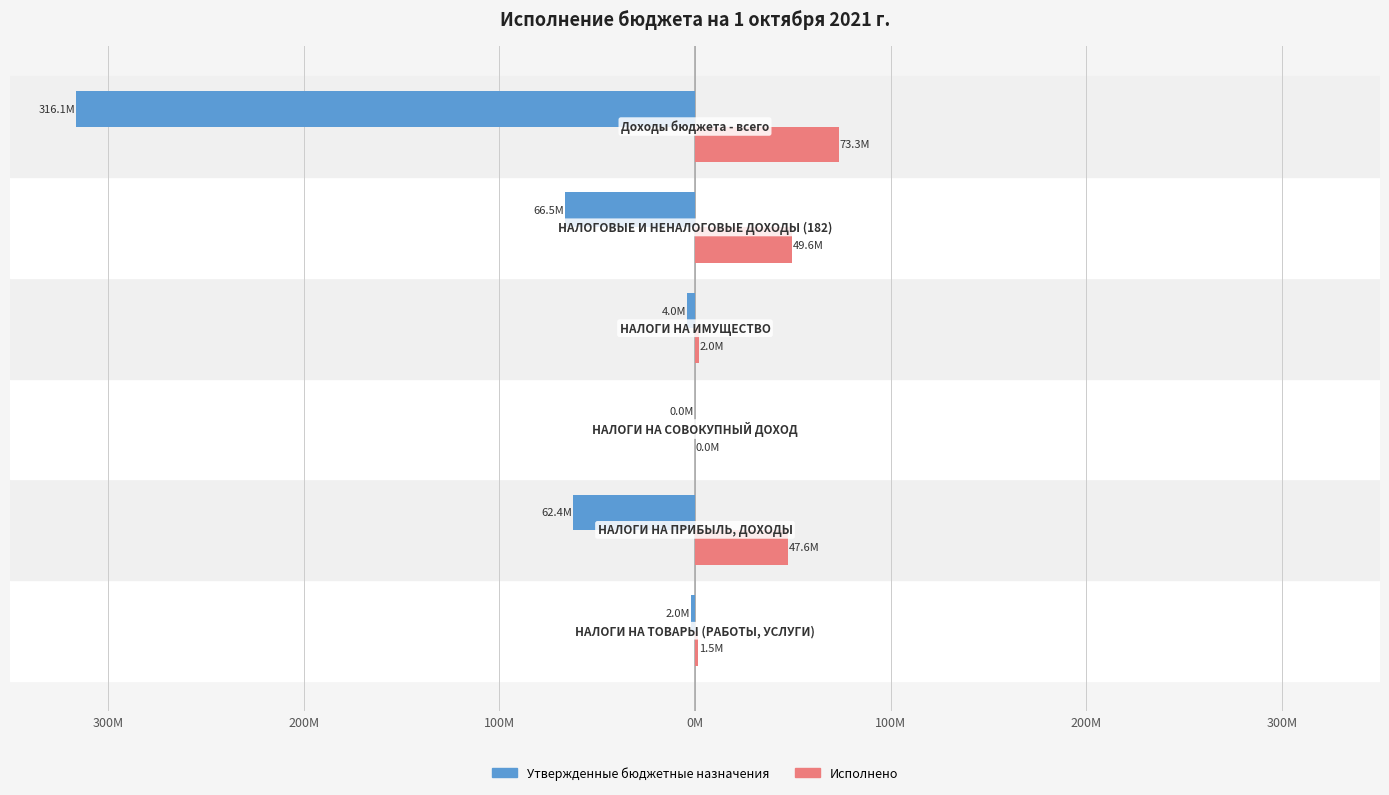

What are all the series names shown in the legend?

Утвержденные бюджетные назначения, Исполнено